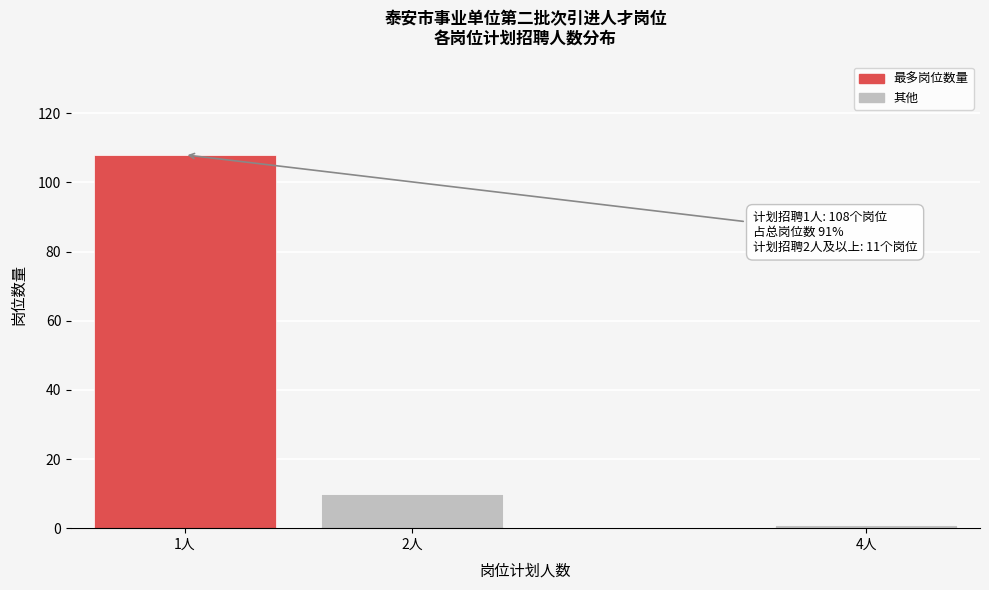

Reading left to right, what are all the values shown in this chart?

108	10	1